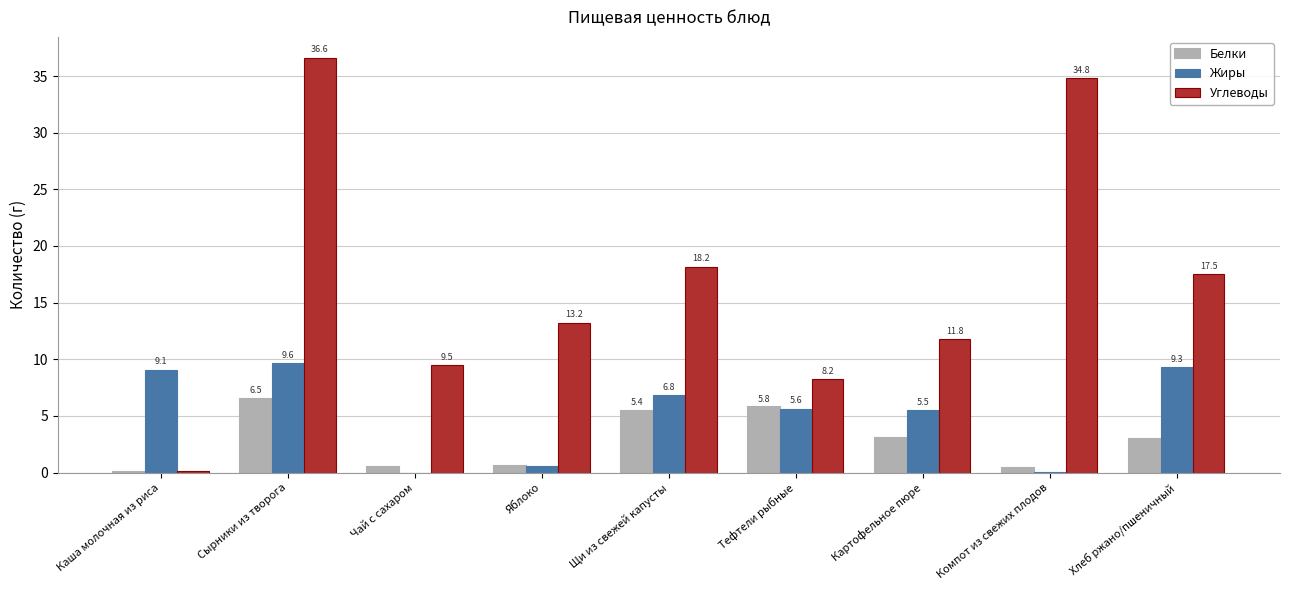

Is it true that Белки equals 6.5 at Сырники из творога?

True